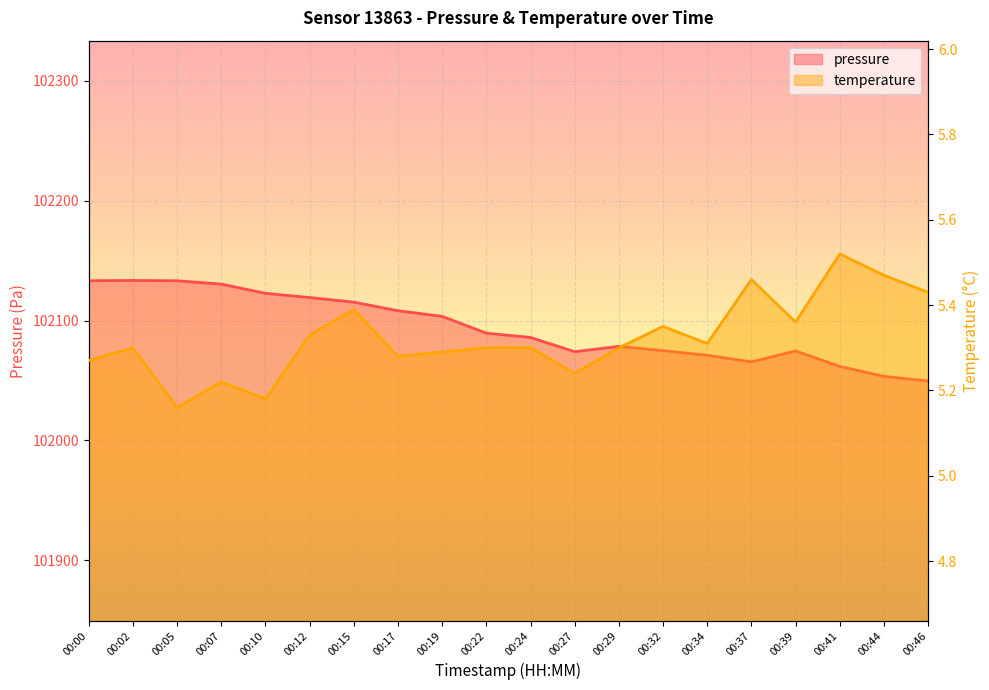

Which has a higher value, 00:44 or 00:00?

00:00